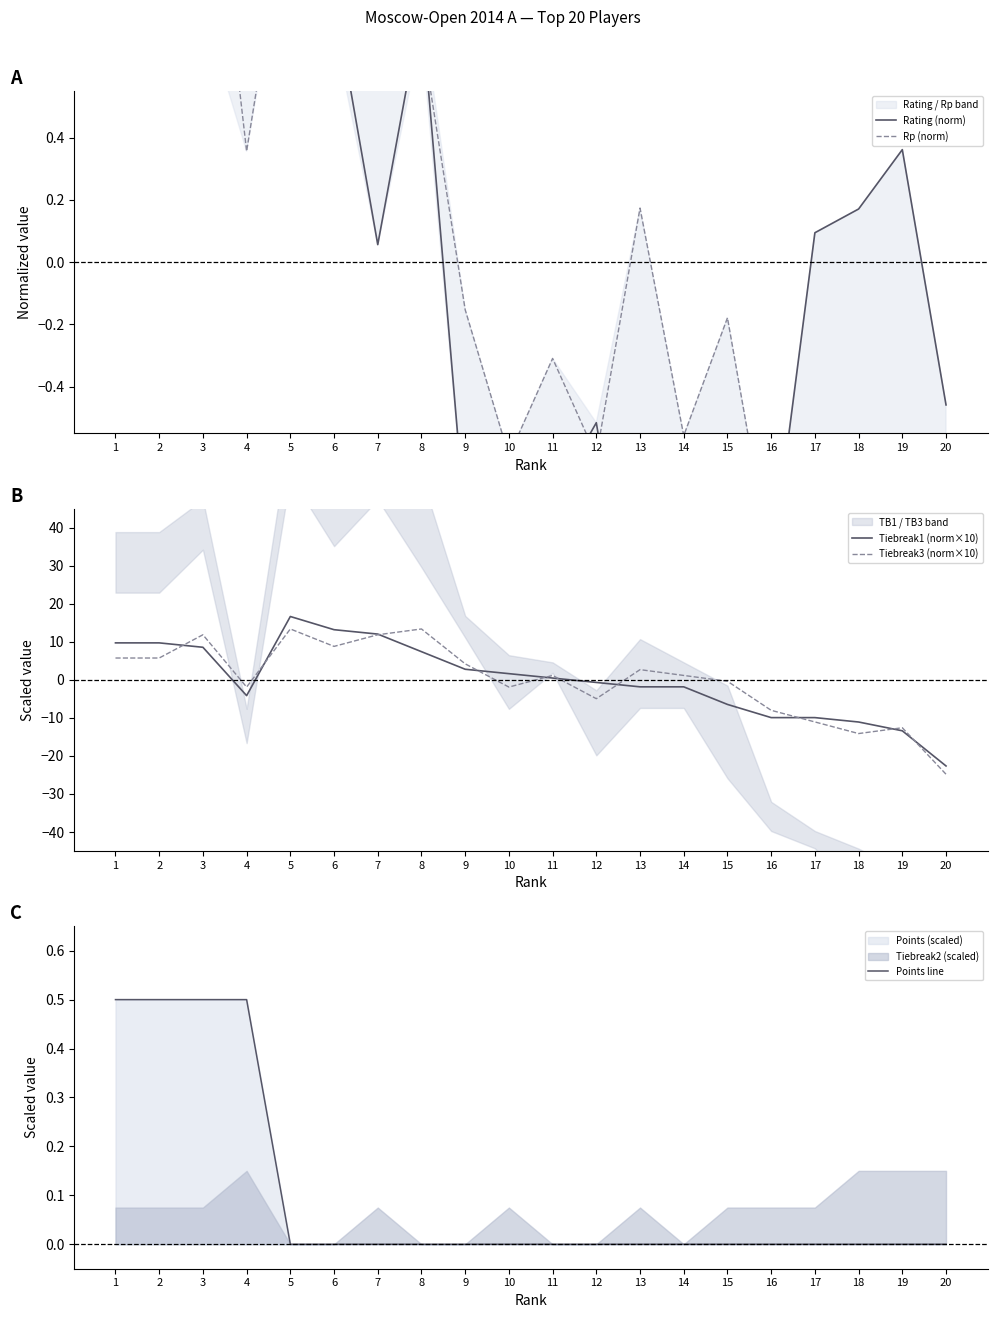

True or false: Rp (norm) and Rating (norm) intersect in this chart.

True